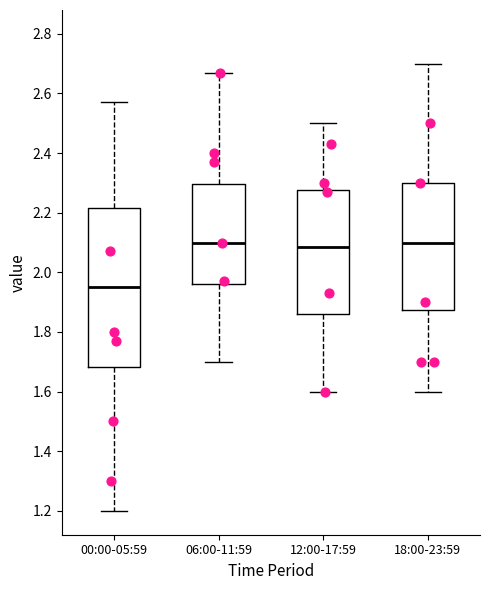

Where does the lower whisker of the box for 12:00-17:59 end on the y-axis? The values are not printed on the chart, so give them approximately, as read against the axis.

1.60